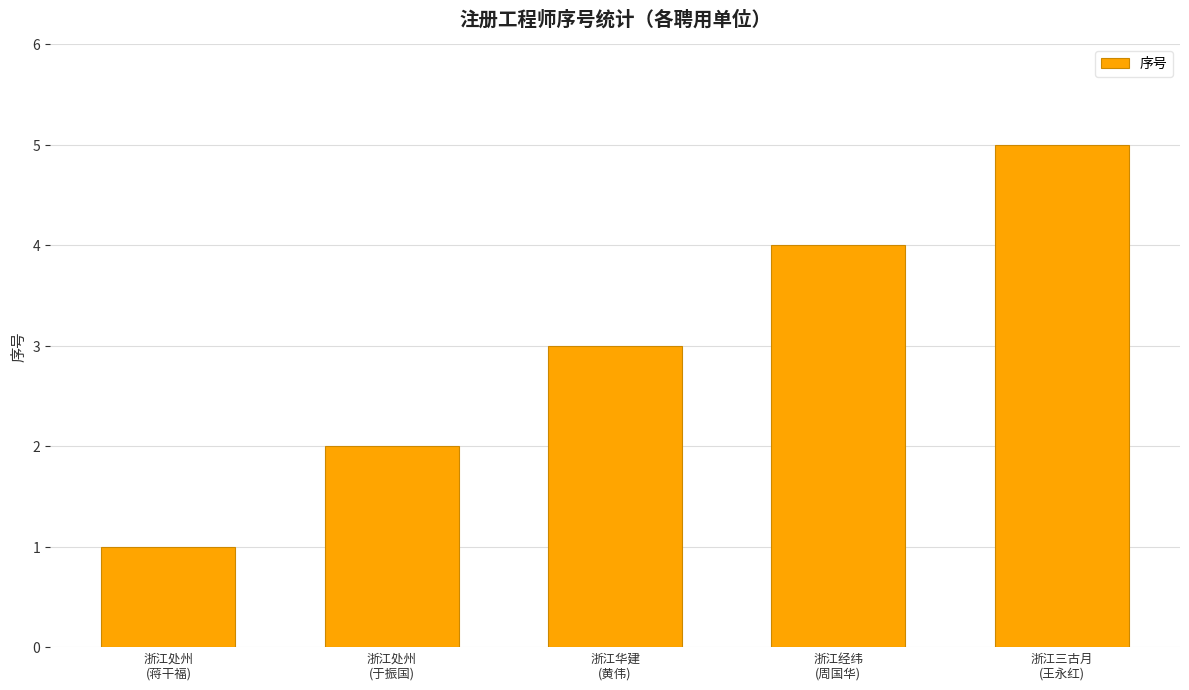

What is the smallest value displayed?

1